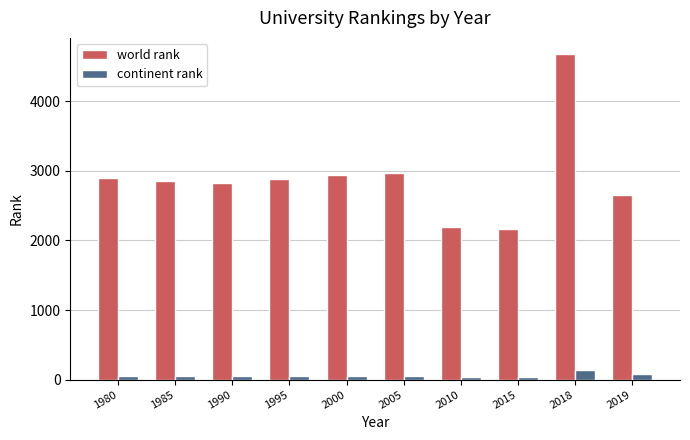

What is the value of the continent rank bar at the 3rd from the left?

56